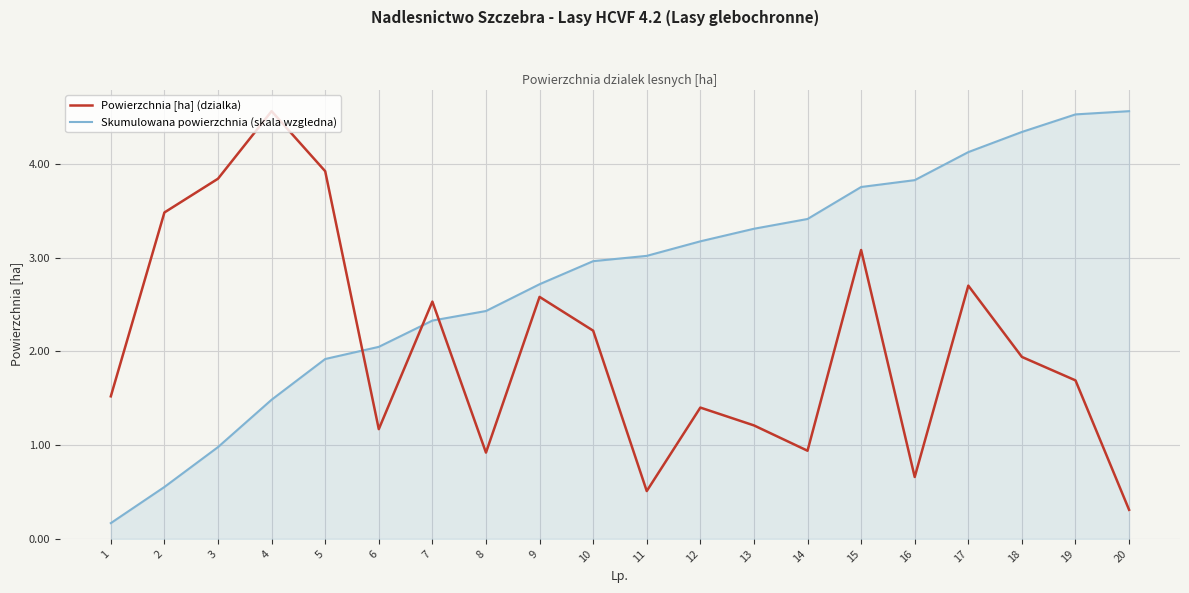

Rank the series by their average value, from highest to lowest.

Skumulowana powierzchnia (skala wzgledna), Powierzchnia [ha] (dzialka)